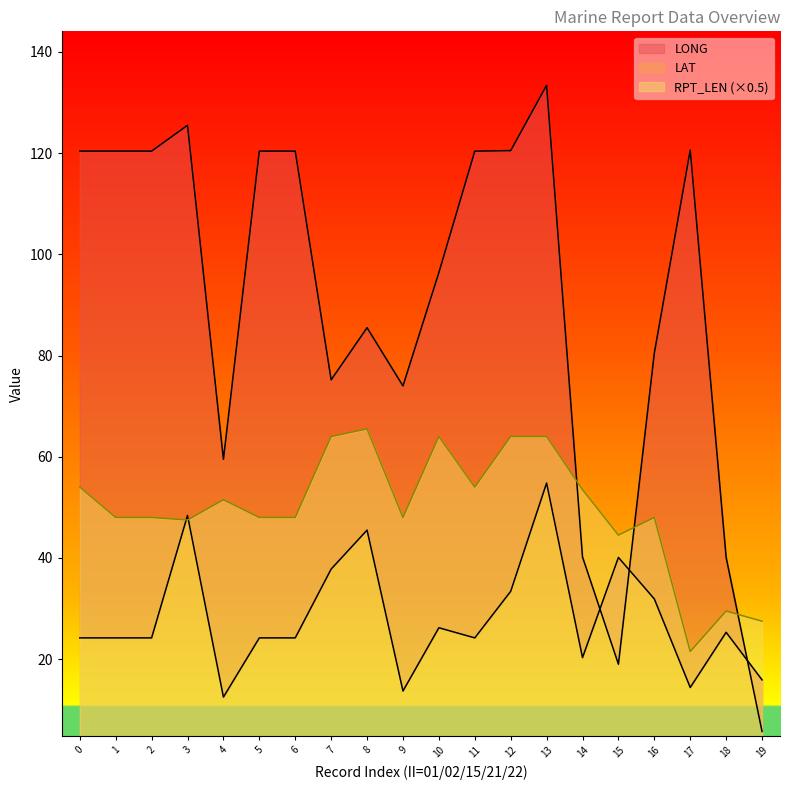

At which category is the sum across all series the highest?

13